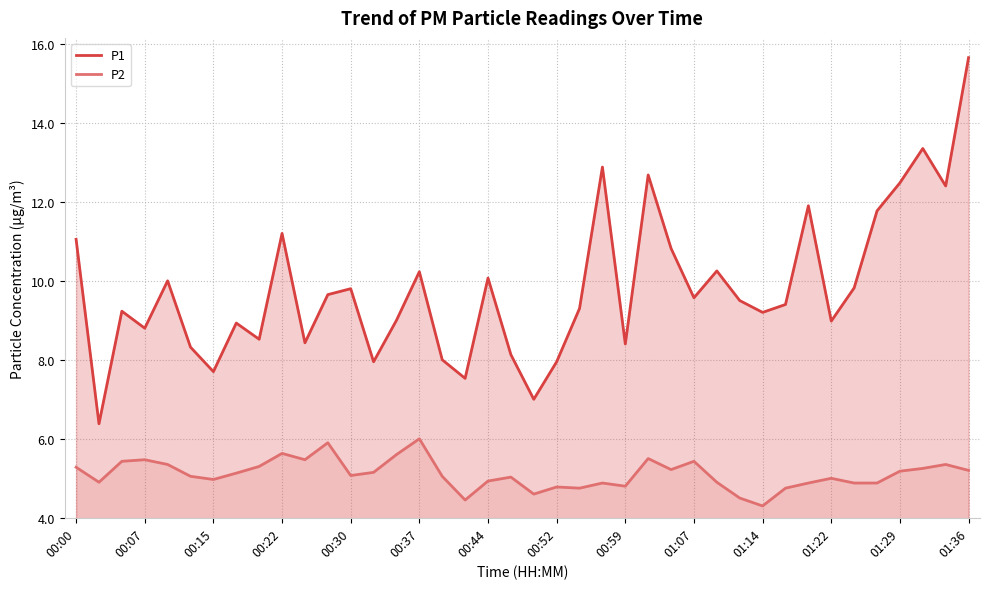

At which category does the chart reach its peak across all series?

01:36